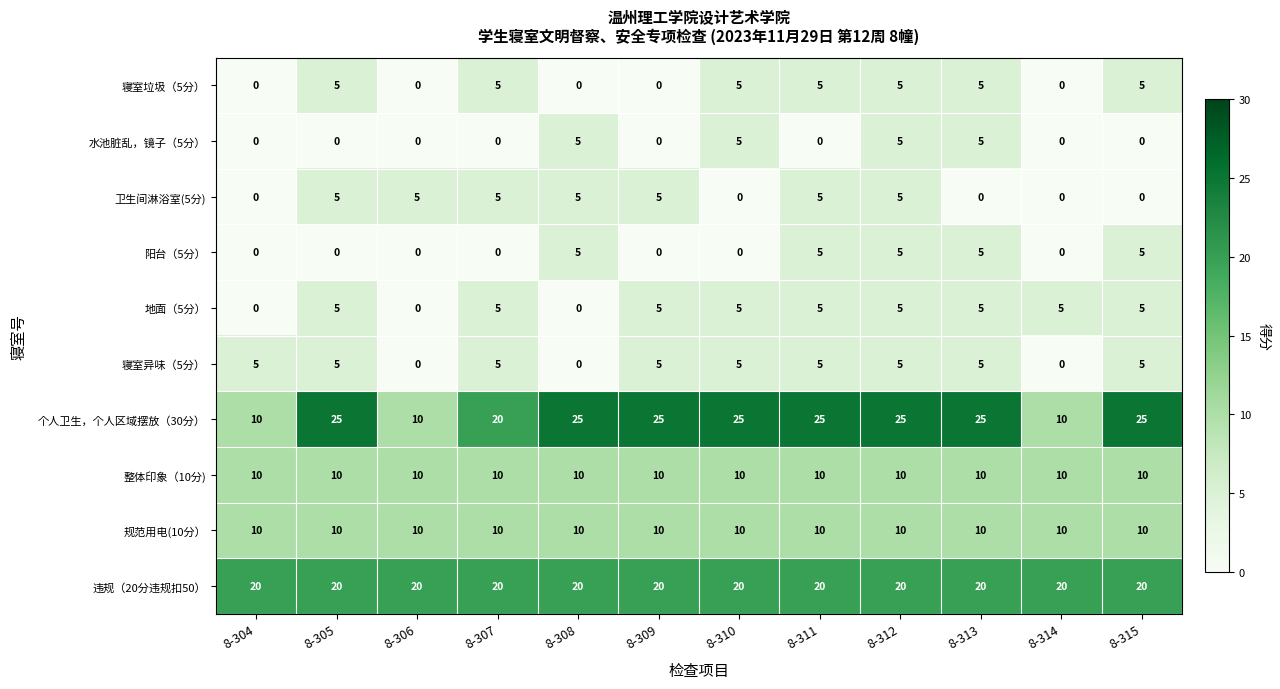

Which series has the widest spread of values?

个人卫生，个人区域摆放（30分）